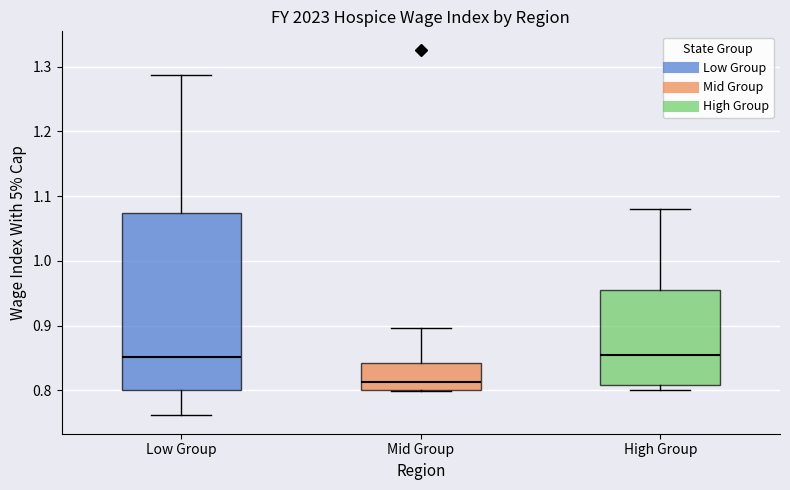

Reading left to right, transcribe this box plot: for each box, give where its median line is, the range the box spans, and where its two whiskers end, as read against the y-axis. The values are not printed on the chart, so give them approximately, as read against the axis.

Low Group: median 0.85, box 0.80 to 1.07, whiskers 0.76 to 1.29
Mid Group: median 0.81, box 0.80 to 0.84, whiskers 0.80 to 0.90
High Group: median 0.85, box 0.81 to 0.96, whiskers 0.80 to 1.08